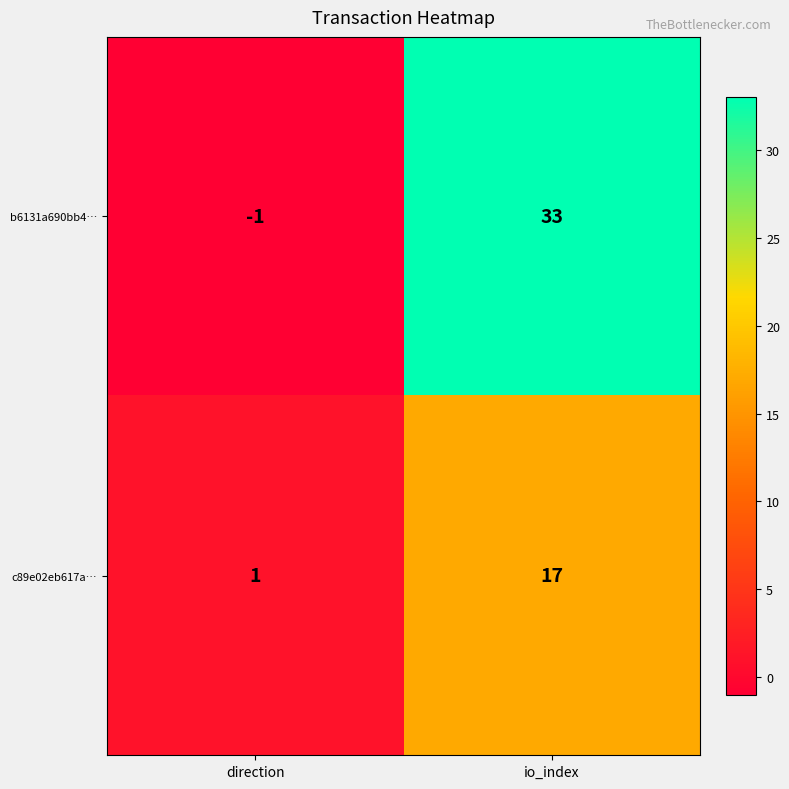

At which category is the sum across all series the highest?

io_index